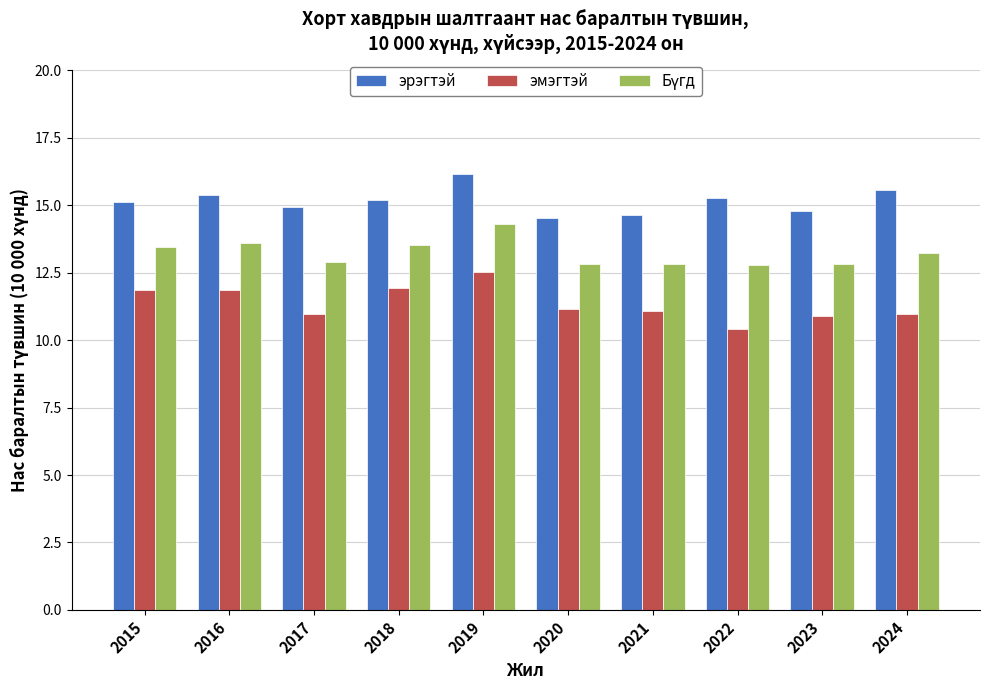

Is it true that эмэгтэй equals 14.8 at 2022?

False